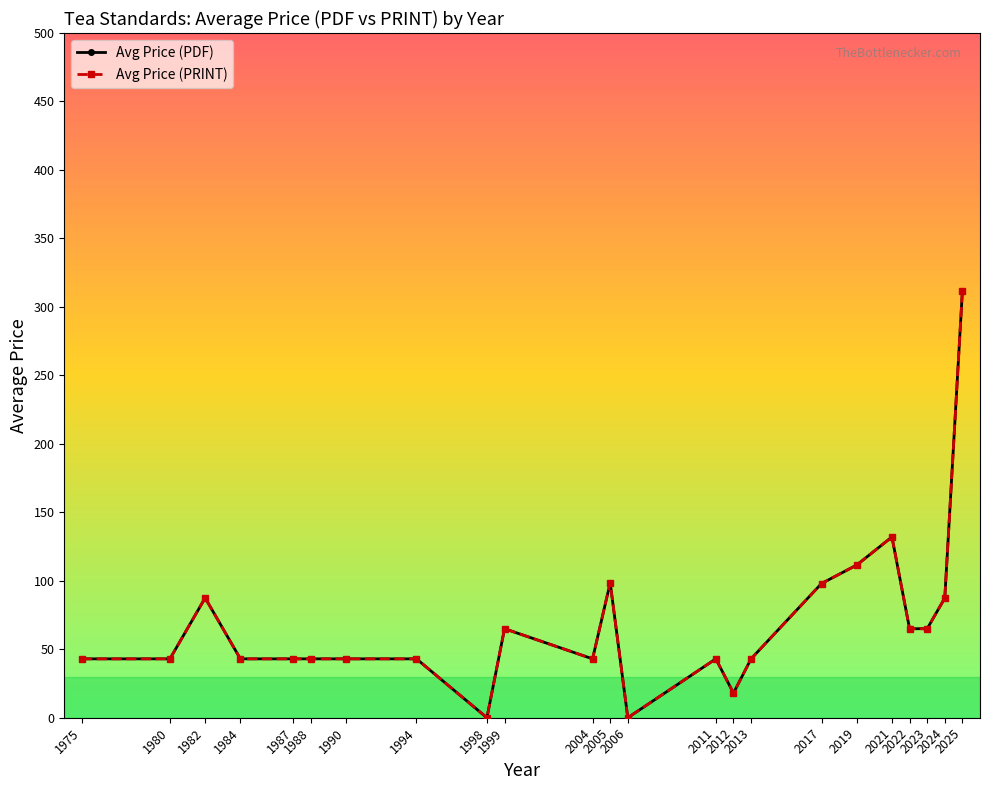

Where is the first local maximum for Avg Price (PRINT)?

1982